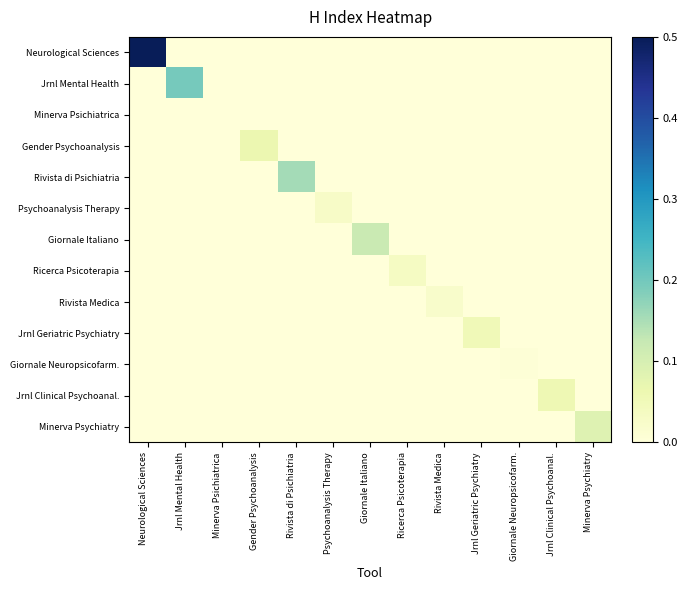

Which series has the largest total across all categories?

Neurological Sciences